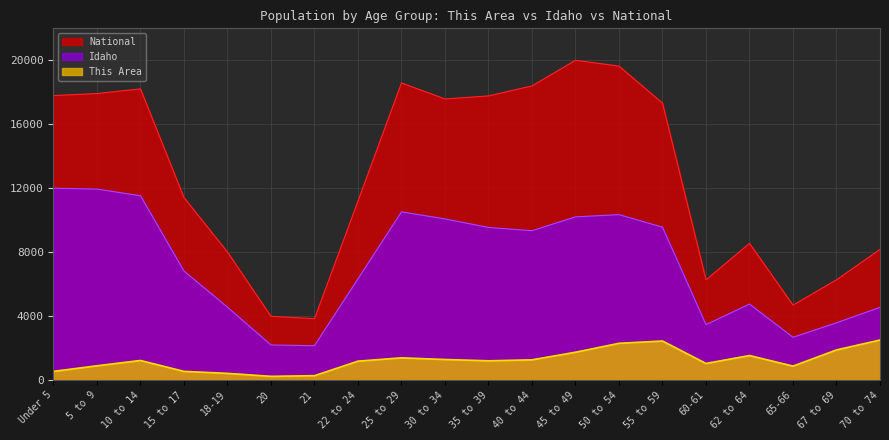

What is the difference between the highest and lowest values at 67 to 69?

4386.5